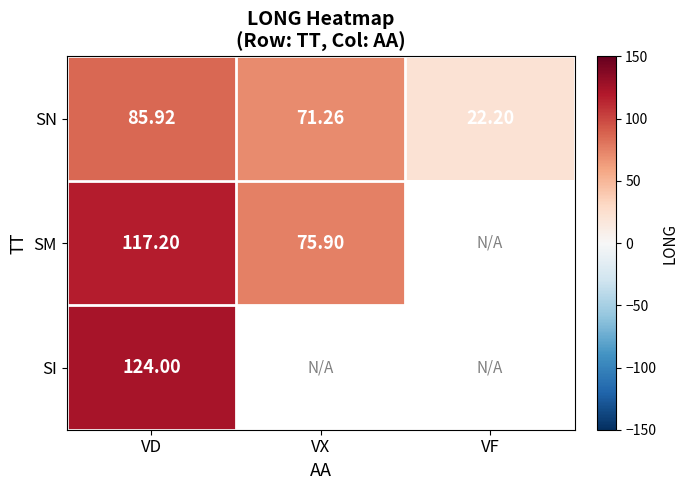

At which category is the sum across all series the highest?

VD